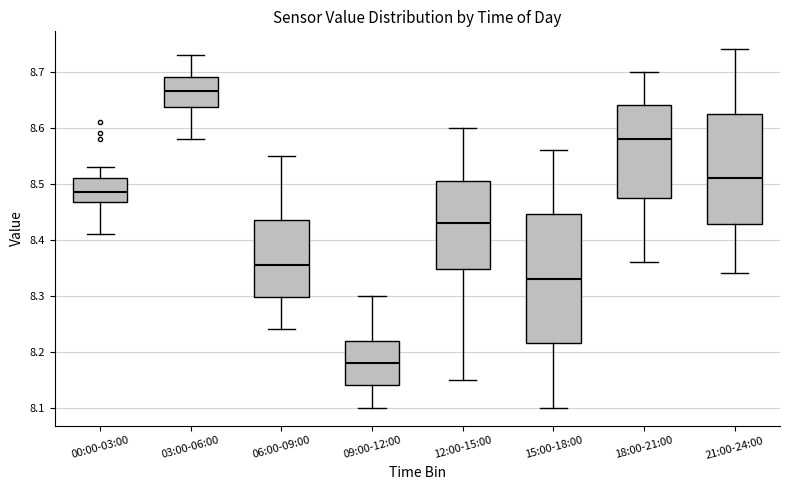

Which box has the highest median line?

03:00-06:00